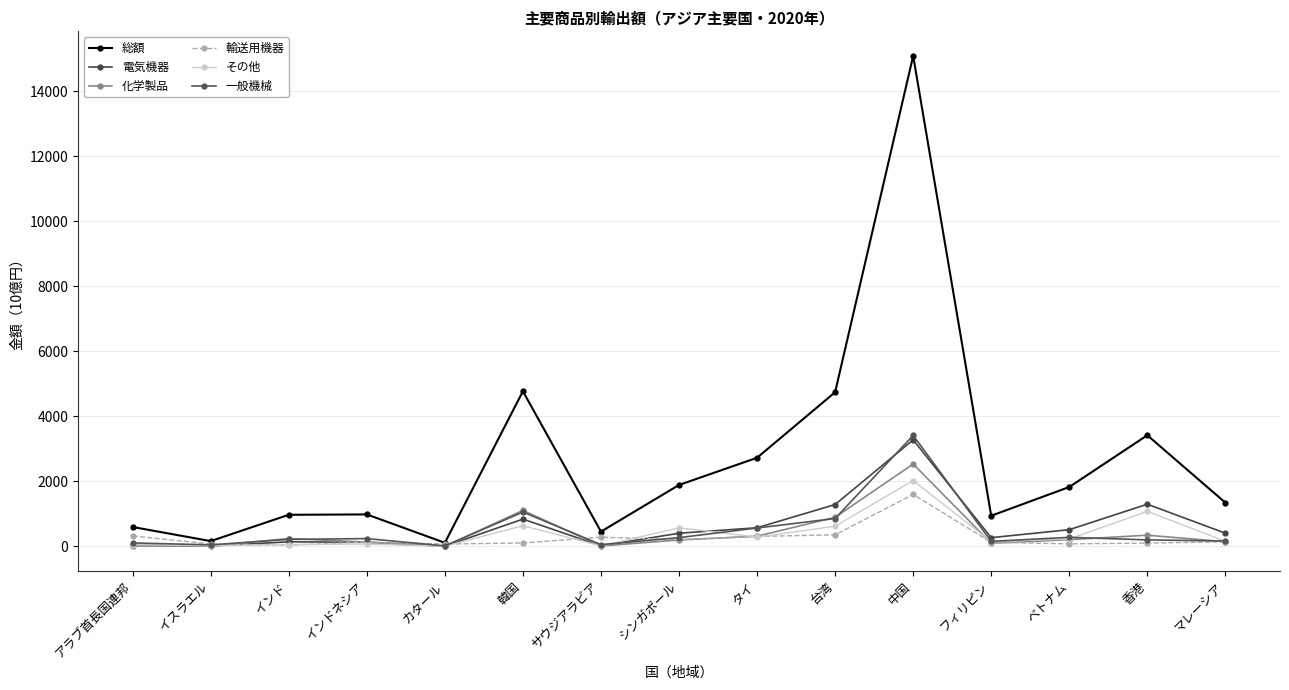

Count the number of categories in the chart.

15